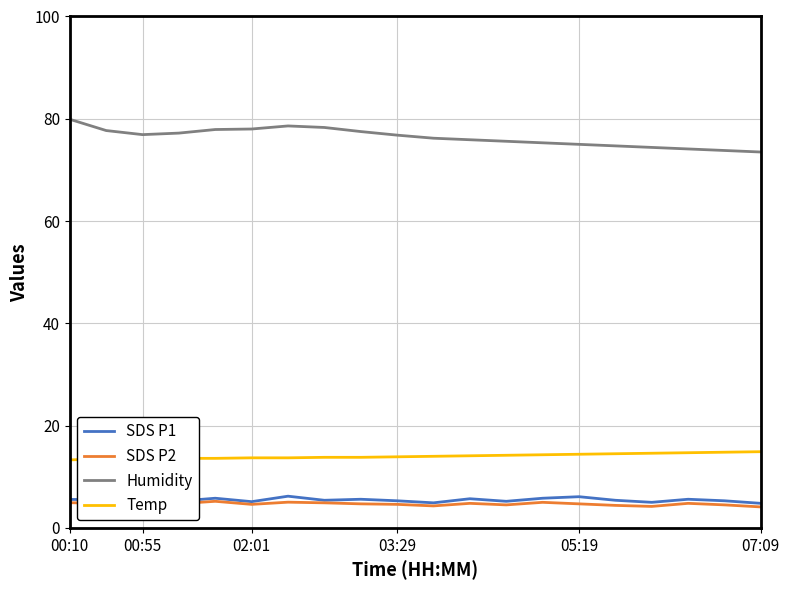

True or false: SDS P2 and Humidity cross at least once.

False